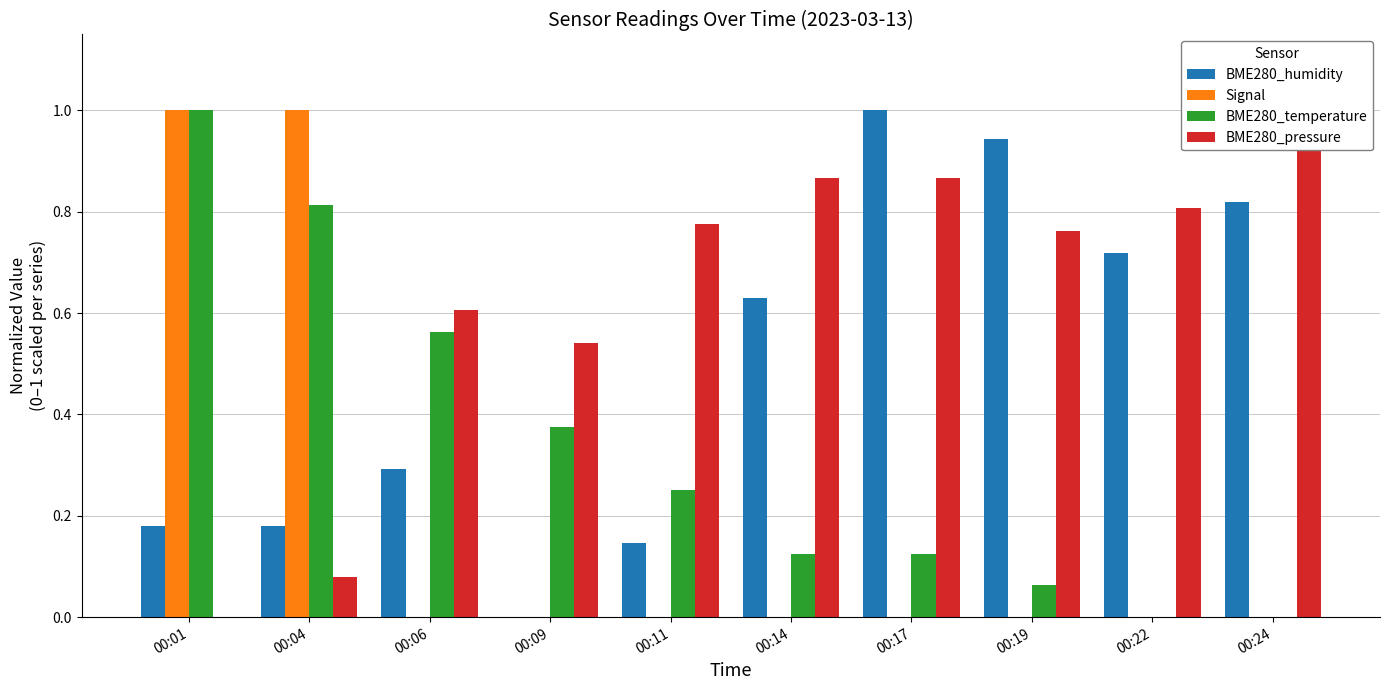

The value of BME280_temperature at 00:01 is 0.6. True or false?

False